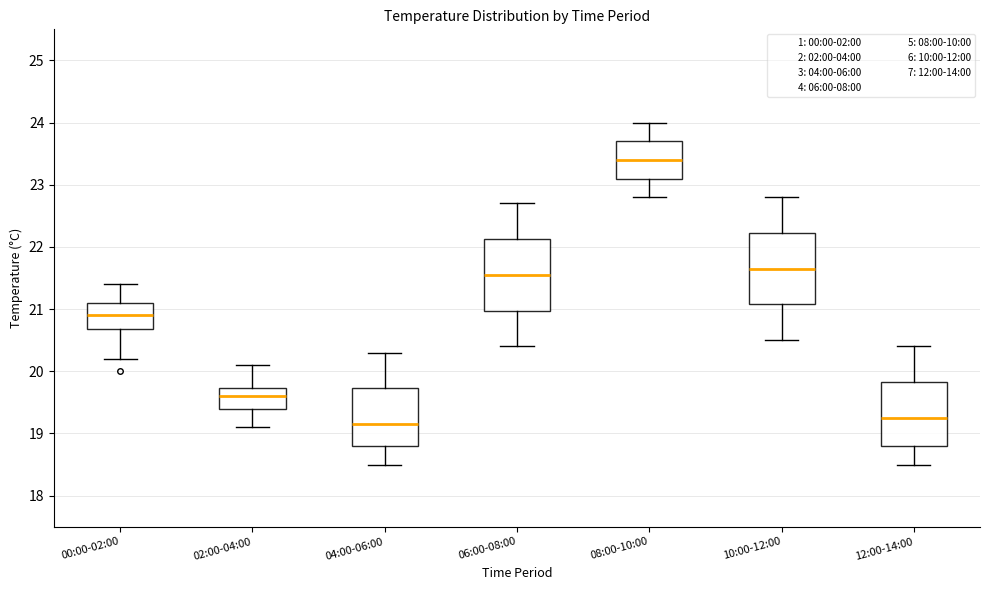

Reading left to right, read every box against the y-axis: the position of its median line, the range the box covers, and the ends of its whiskers. The values are not printed on the chart, so give them approximately, as read against the axis.

00:00-02:00: median 20.9, box 20.7 to 21.1, whiskers 20.2 to 21.4
02:00-04:00: median 19.6, box 19.4 to 19.7, whiskers 19.1 to 20.1
04:00-06:00: median 19.2, box 18.8 to 19.7, whiskers 18.5 to 20.3
06:00-08:00: median 21.6, box 21.0 to 22.1, whiskers 20.4 to 22.7
08:00-10:00: median 23.4, box 23.1 to 23.7, whiskers 22.8 to 24.0
10:00-12:00: median 21.7, box 21.1 to 22.2, whiskers 20.5 to 22.8
12:00-14:00: median 19.3, box 18.8 to 19.8, whiskers 18.5 to 20.4